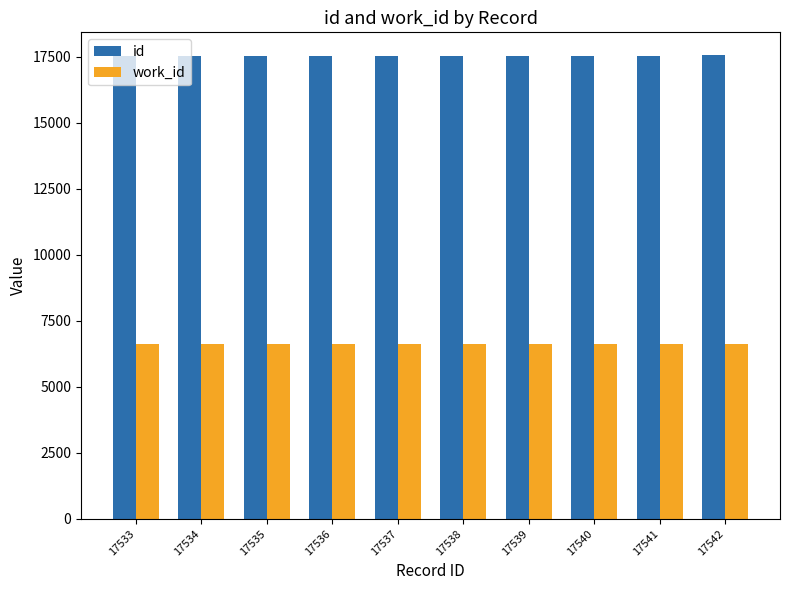

List the series in order of their overall mean, lowest first.

work_id, id